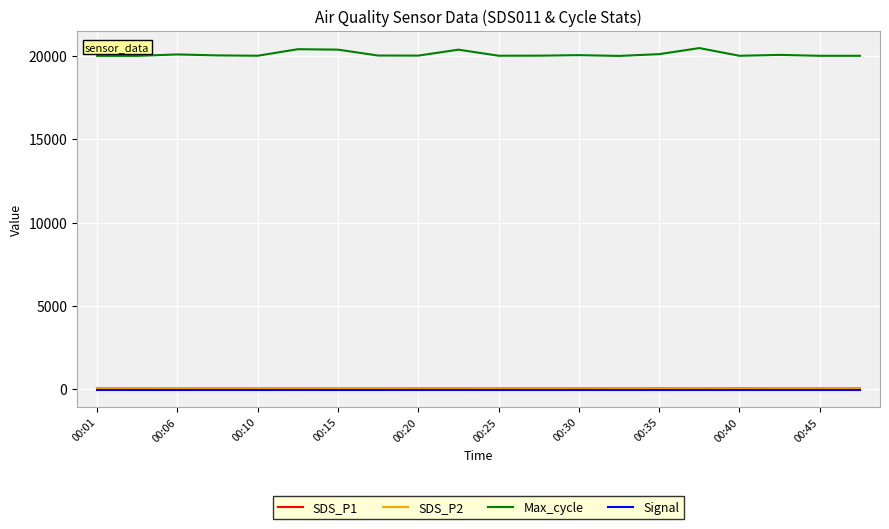

Which series has the widest spread of values?

Max_cycle